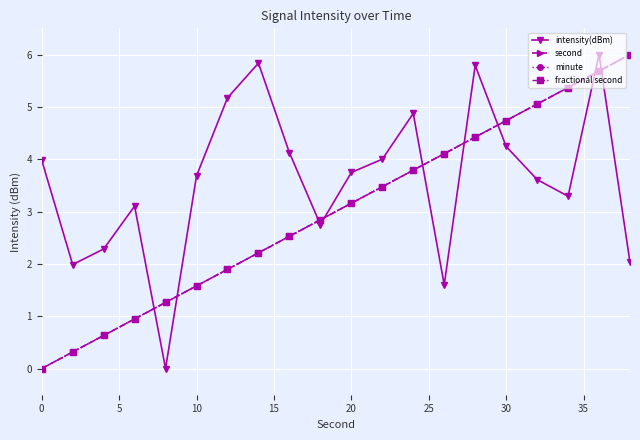

What is the difference between the maximum and minimum values in the second series?

6.0